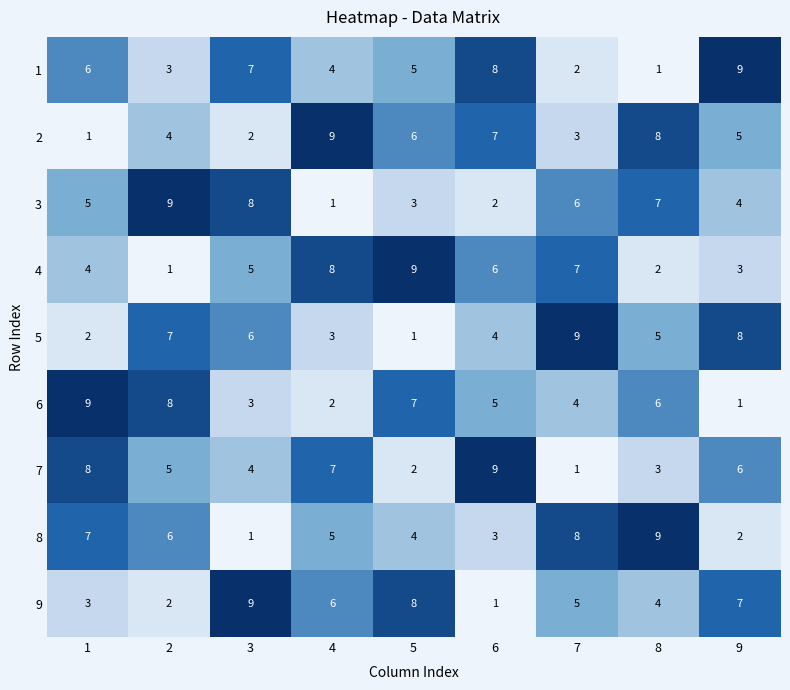

What is the difference between the 1 values at 7 and 3?

5